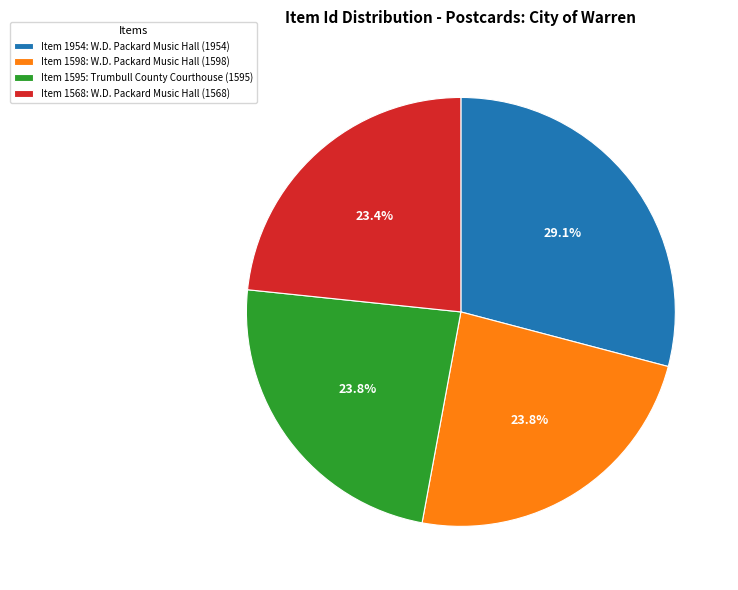

Between Item 1598: W.D. Packard Music Hall (1598) and Item 1954: W.D. Packard Music Hall (1954), which is larger?

Item 1954: W.D. Packard Music Hall (1954)